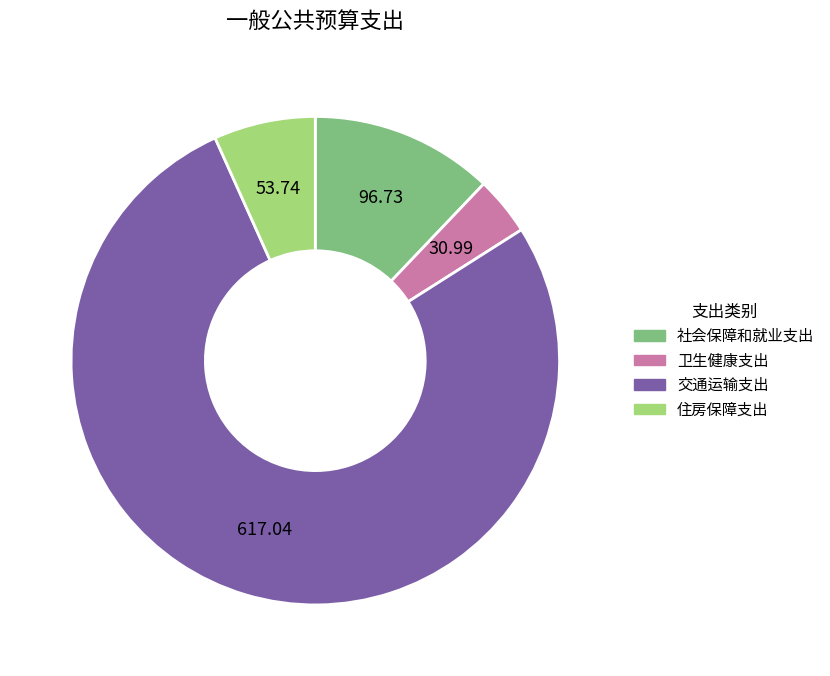

Is the sum of 社会保障和就业支出 and 卫生健康支出 greater than half?

No